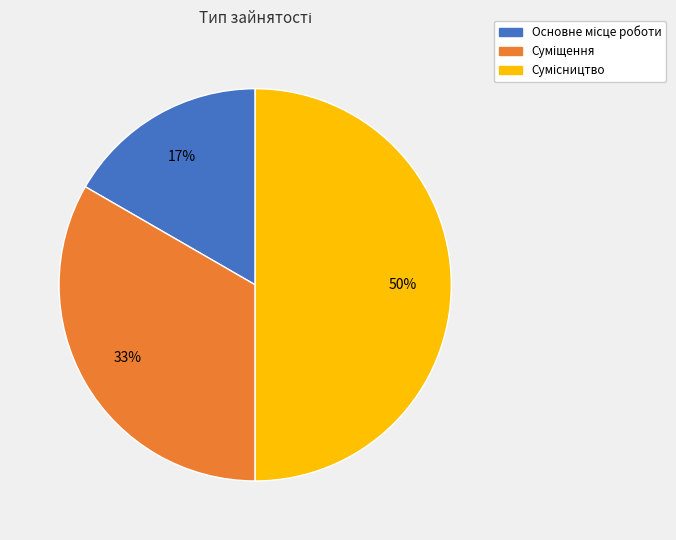

To the nearest percent, what is the difference between the largest and smallest slice percentages?

33%